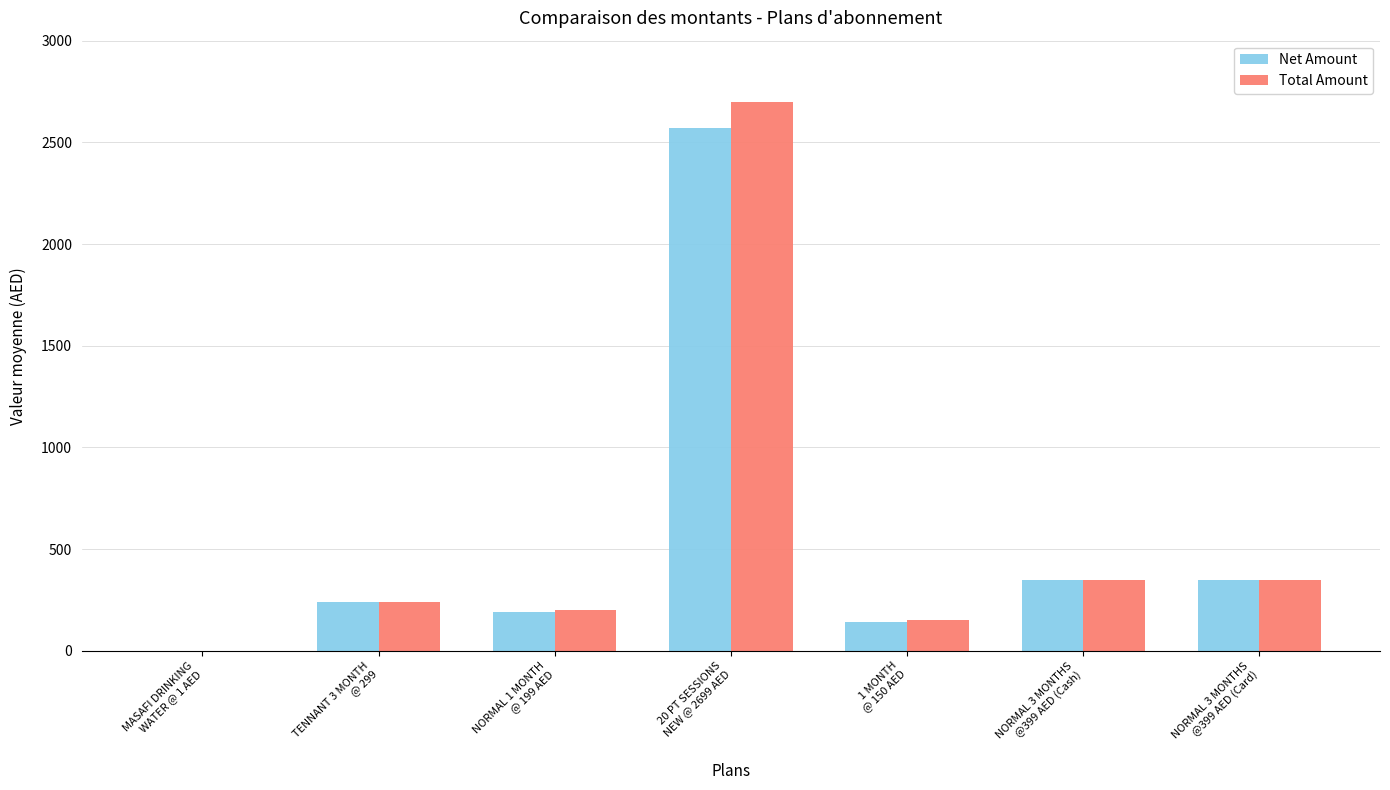

What is the highest value of the Net Amount series?

2570.5